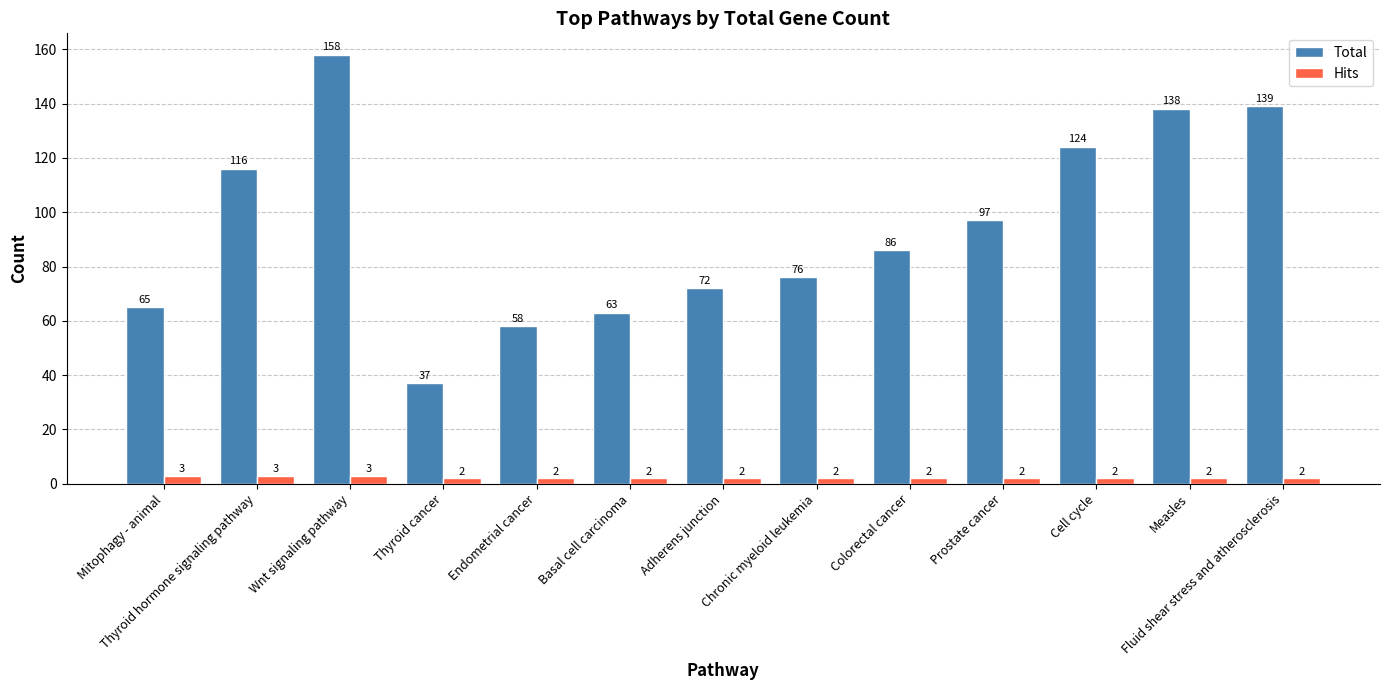

The Total series shows 63 at Basal cell carcinoma. True or false?

True